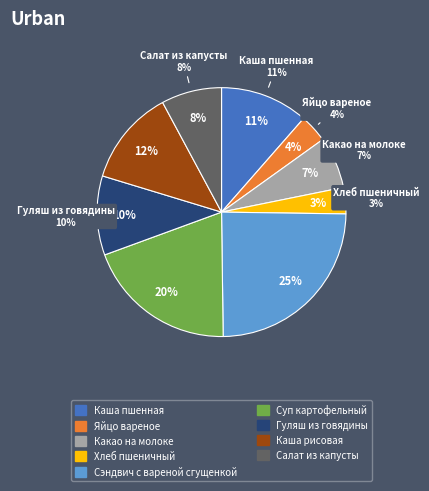

Is it true that Каша рисовая is 3% of the pie?

False